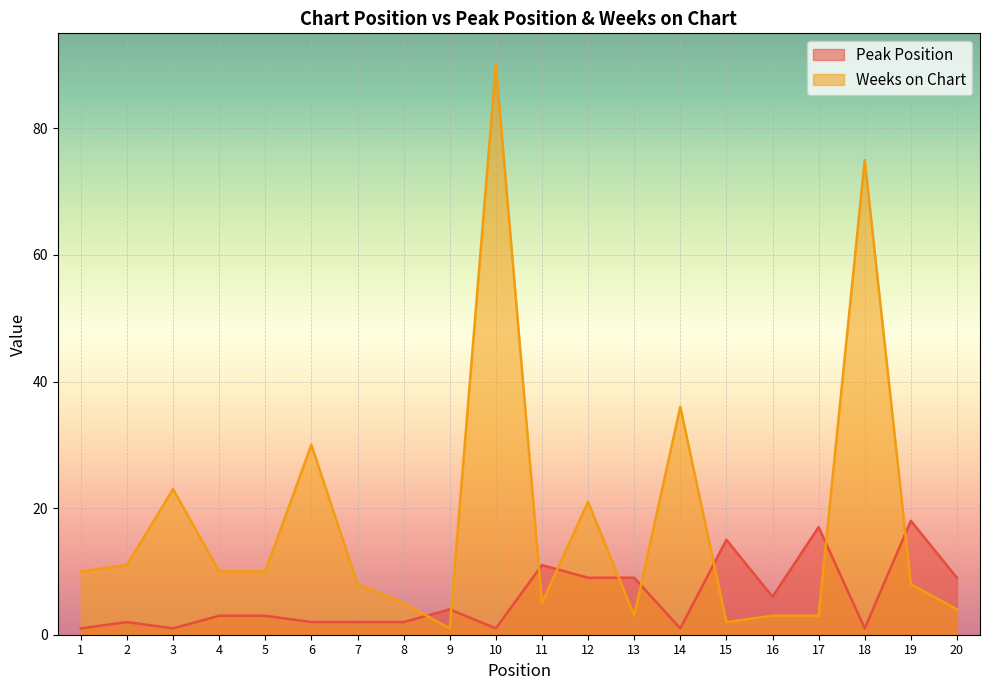

At which label does Weeks on Chart reach its minimum?

9